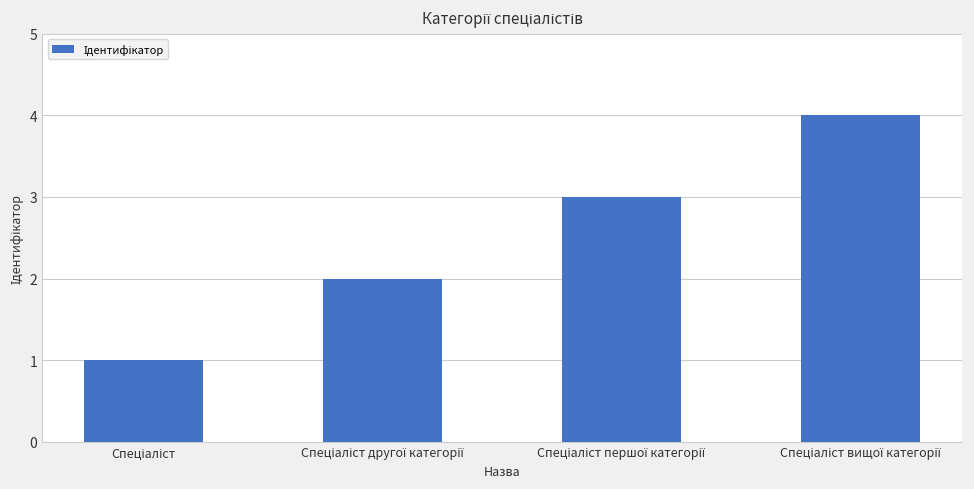

What is the sum of all values?

10